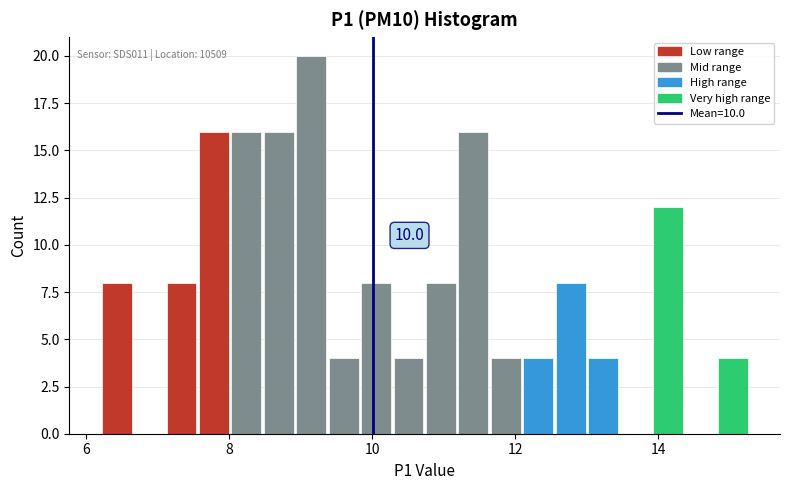

Around what value on the x-axis is the tallest bar? Give the approximate position of its centre, as read against the axis.

9.2